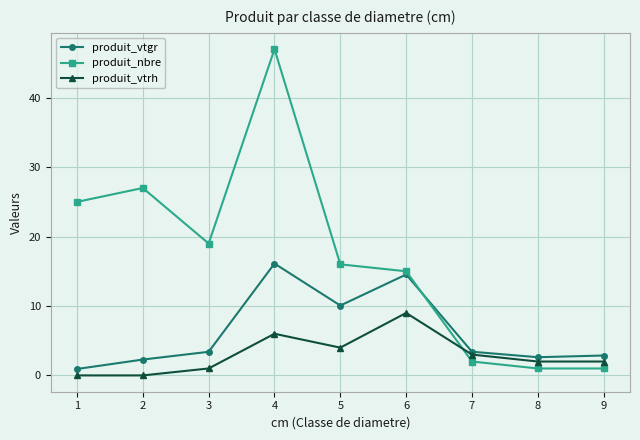

Is this an area chart (filled region under the line)?

No